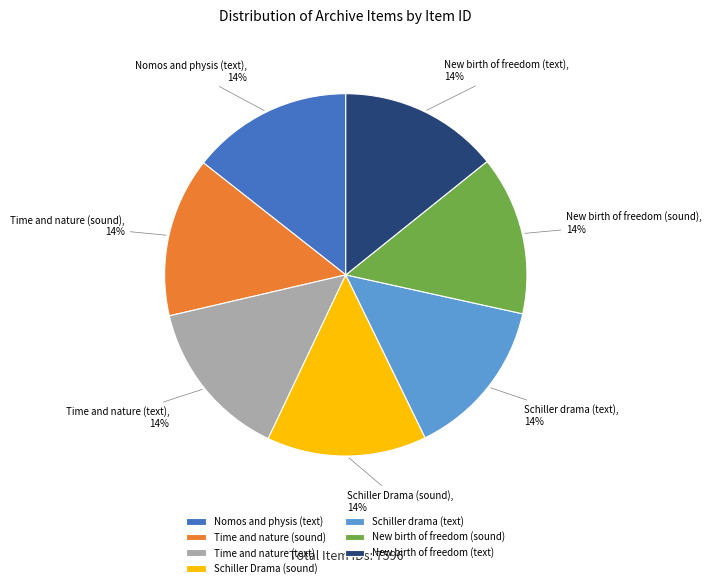

What percentage is the Time and nature (text) slice, to the nearest percent?

14%